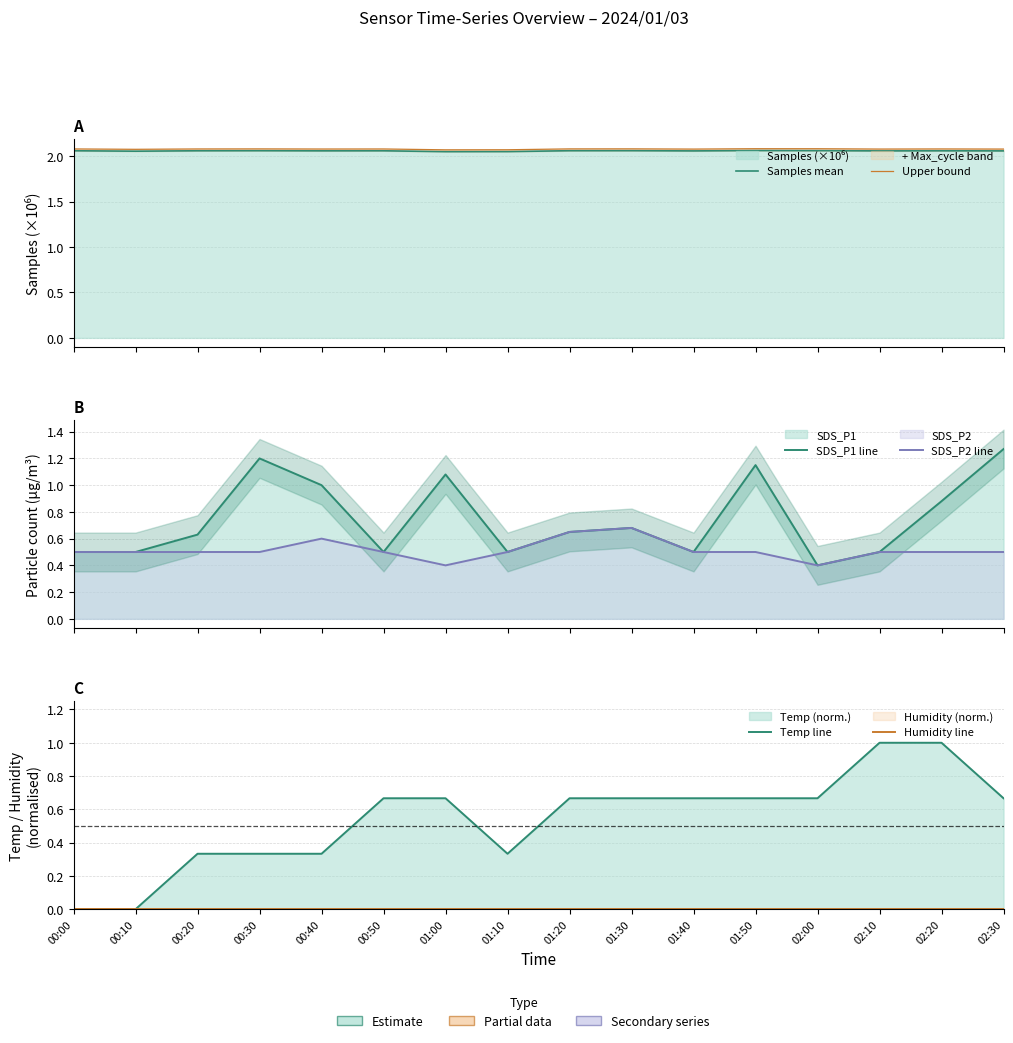

What is the spread (max minus min) of values at 02:10?

2.1